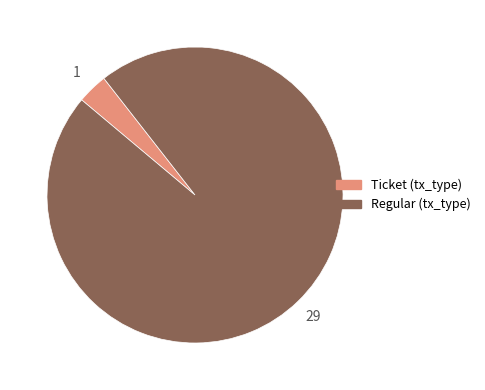

How many segments does this pie chart have?

2